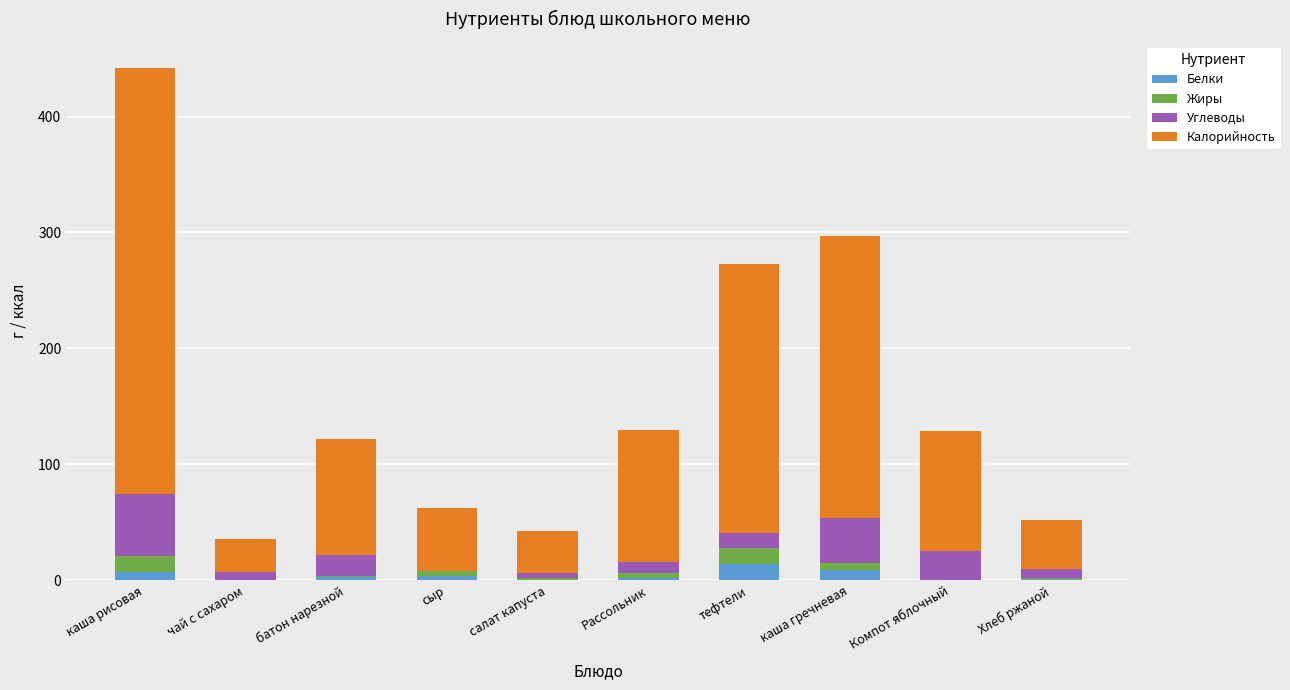

What is the highest value of the Белки series?

14.1